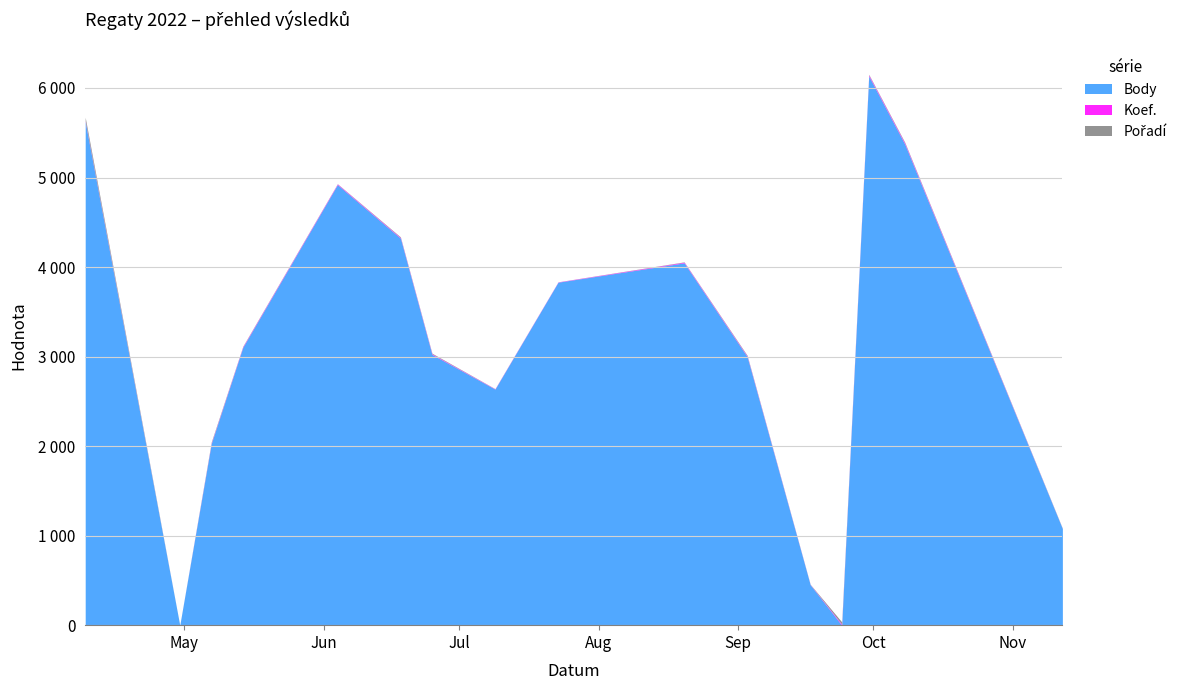

At which label is Pořadí closest to 20?

2022-09-24